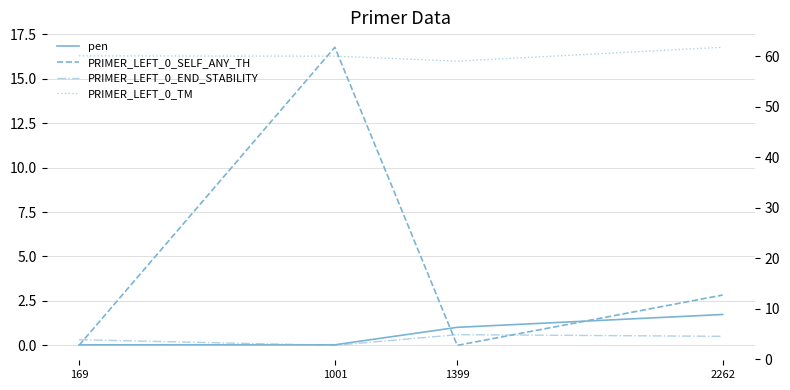

True or false: PRIMER_LEFT_0_TM and pen intersect in this chart.

False